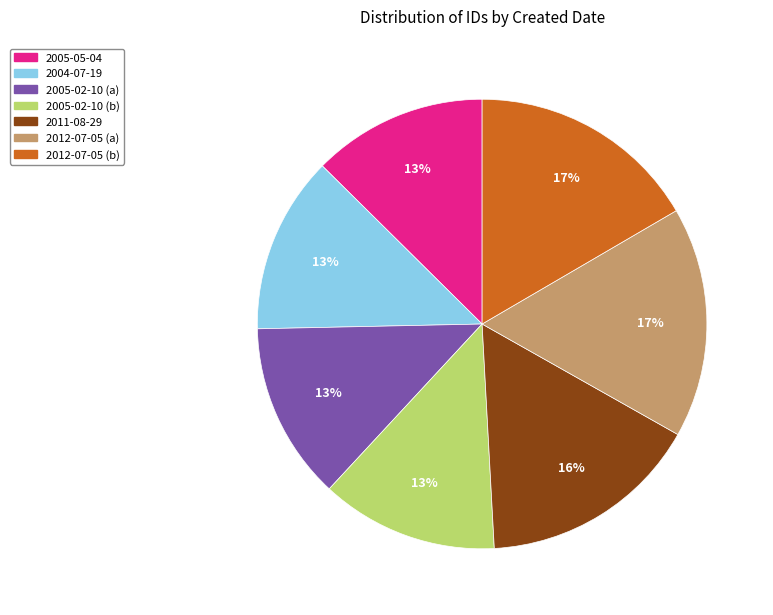

How many slices are in this pie chart?

7